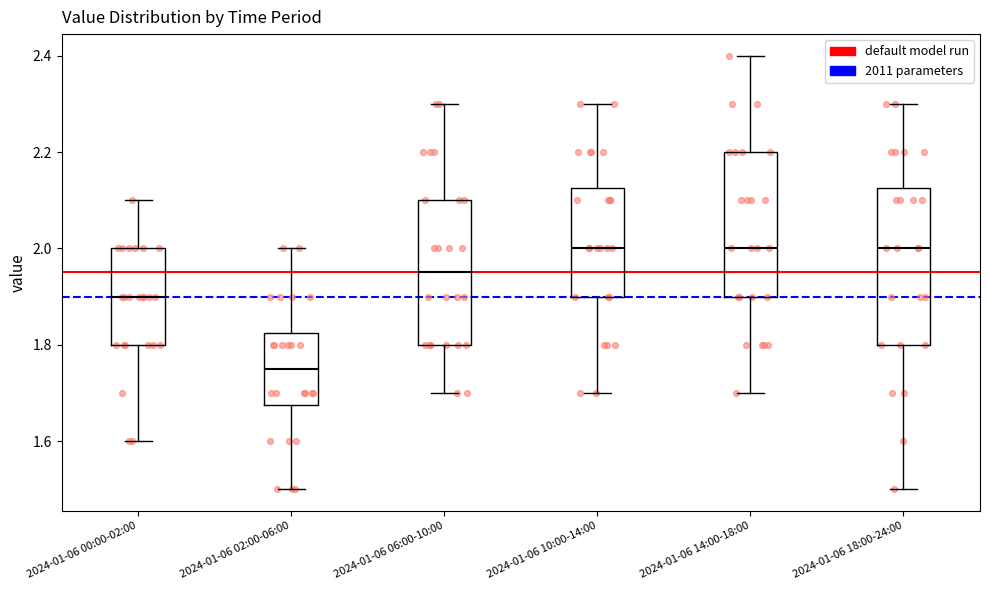

Reading left to right, transcribe this box plot: for each box, give where its median line is, the range the box spans, and where its two whiskers end, as read against the y-axis. The values are not printed on the chart, so give them approximately, as read against the axis.

2024-01-06 00:00-02:00: median 1.90, box 1.80 to 2.00, whiskers 1.60 to 2.10
2024-01-06 02:00-06:00: median 1.76, box 1.68 to 1.82, whiskers 1.50 to 2.00
2024-01-06 06:00-10:00: median 1.96, box 1.80 to 2.10, whiskers 1.70 to 2.30
2024-01-06 10:00-14:00: median 2.00, box 1.90 to 2.12, whiskers 1.70 to 2.30
2024-01-06 14:00-18:00: median 2.00, box 1.90 to 2.20, whiskers 1.70 to 2.40
2024-01-06 18:00-24:00: median 2.00, box 1.80 to 2.12, whiskers 1.50 to 2.30